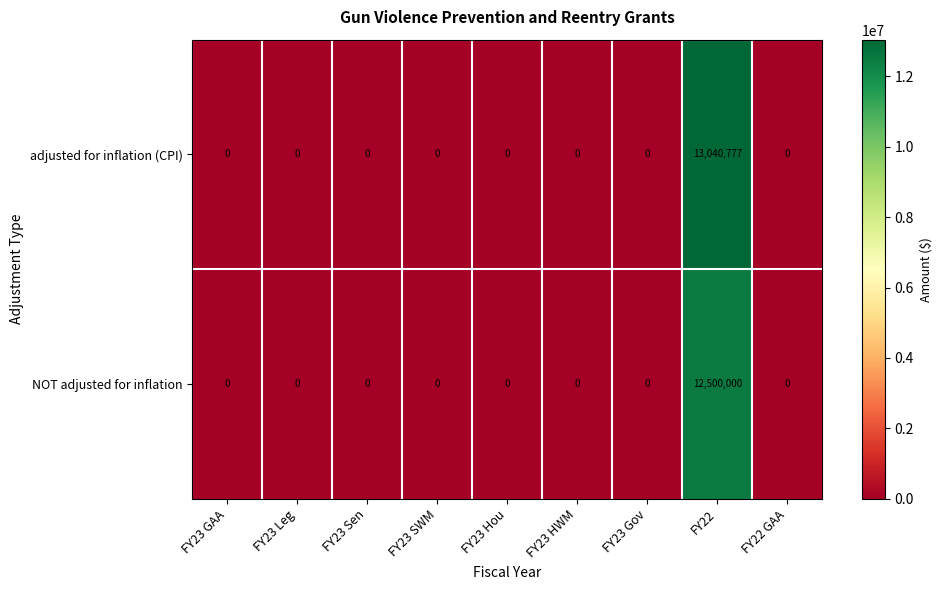

How many data points does each series have?

9